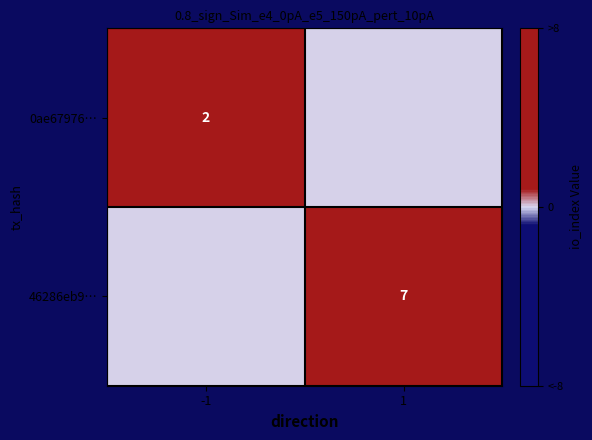

What is the greatest value displayed?

7